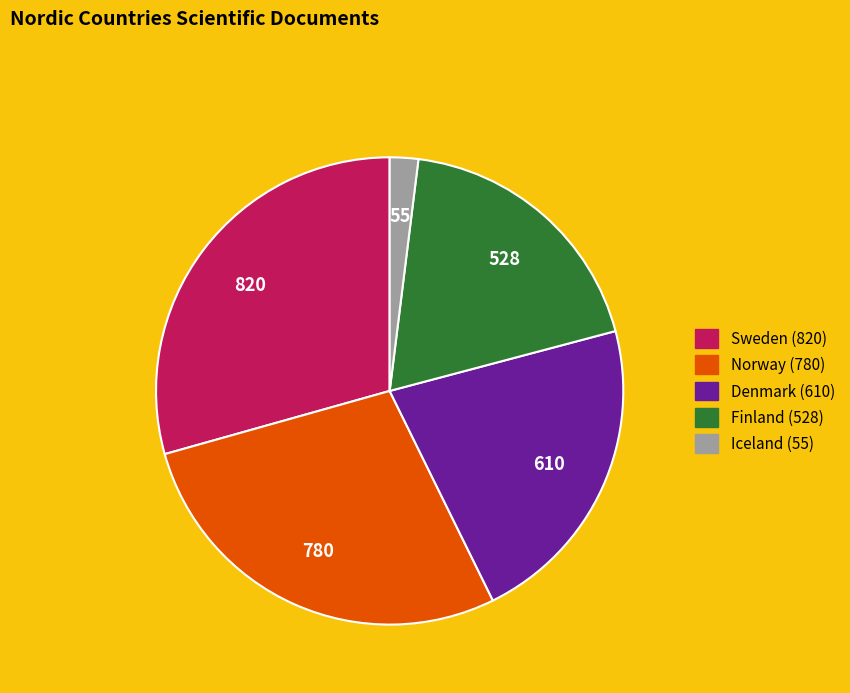

Combined, do Sweden and Finland account for over 50%?

No